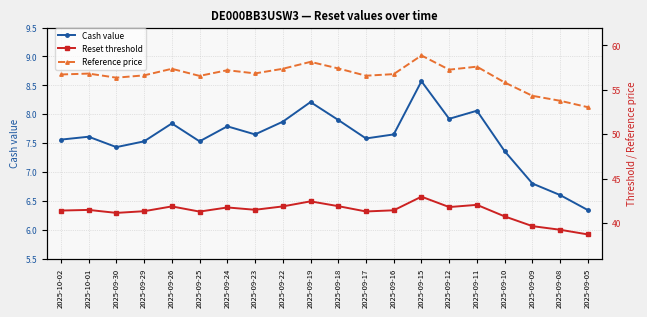

Reading left to right, what are all the values shown in this chart?

Cash value: 2025-10-02=7.6	2025-10-01=7.6	2025-09-30=7.4	2025-09-29=7.5	2025-09-26=7.8	2025-09-25=7.5	2025-09-24=7.8	2025-09-23=7.7	2025-09-22=7.9	2025-09-19=8.2	2025-09-18=7.9	2025-09-17=7.6	2025-09-16=7.7	2025-09-15=8.6	2025-09-12=7.9	2025-09-11=8.1	2025-09-10=7.4	2025-09-09=6.8	2025-09-08=6.6	2025-09-05=6.3
Reset threshold: 2025-10-02=41.4	2025-10-01=41.5	2025-09-30=41.1	2025-09-29=41.3	2025-09-26=41.9	2025-09-25=41.3	2025-09-24=41.8	2025-09-23=41.5	2025-09-22=41.9	2025-09-19=42.4	2025-09-18=41.9	2025-09-17=41.3	2025-09-16=41.4	2025-09-15=43.0	2025-09-12=41.8	2025-09-11=42.0	2025-09-10=40.7	2025-09-09=39.7	2025-09-08=39.2	2025-09-05=38.7
Reference price: 2025-10-02=56.7	2025-10-01=56.8	2025-09-30=56.4	2025-09-29=56.6	2025-09-26=57.4	2025-09-25=56.6	2025-09-24=57.2	2025-09-23=56.8	2025-09-22=57.4	2025-09-19=58.1	2025-09-18=57.4	2025-09-17=56.6	2025-09-16=56.8	2025-09-15=58.9	2025-09-12=57.3	2025-09-11=57.6	2025-09-10=55.8	2025-09-09=54.3	2025-09-08=53.8	2025-09-05=53.0